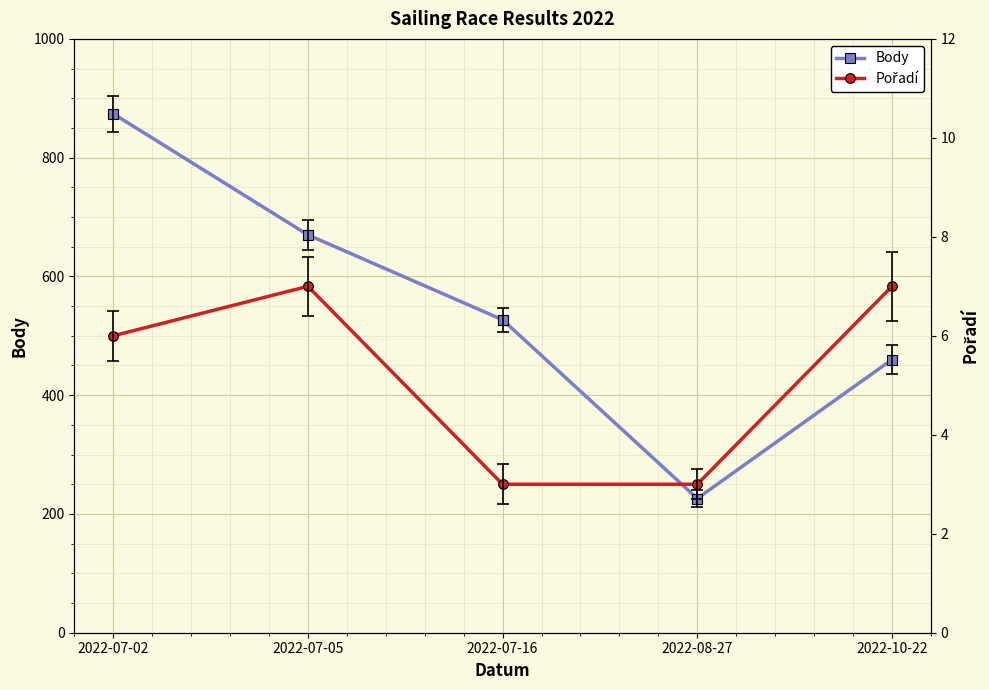

What is the maximum value for Body?

874